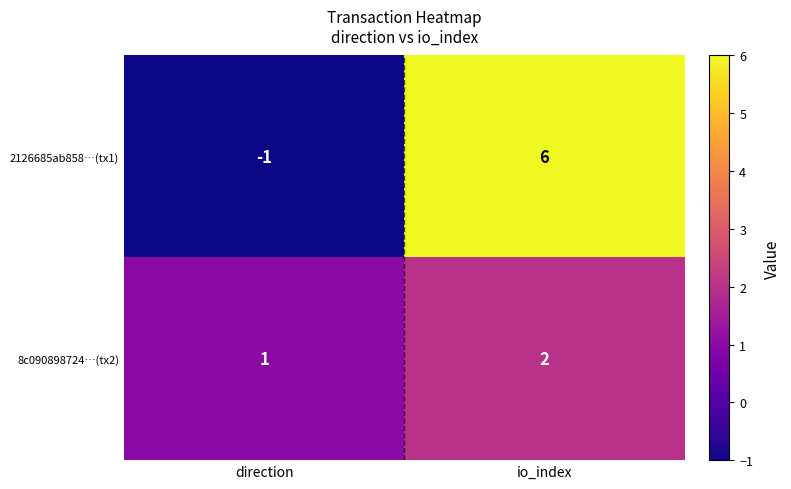

At which label does 2126685ab858…(tx1) reach its minimum?

direction